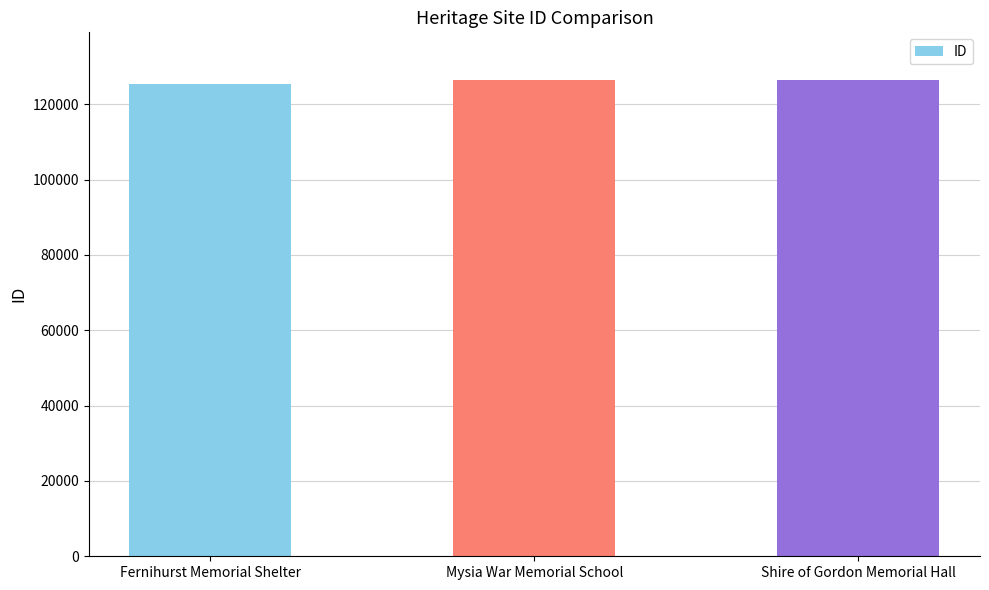

What is the label of the 1st bar from the right?

Shire of Gordon Memorial Hall